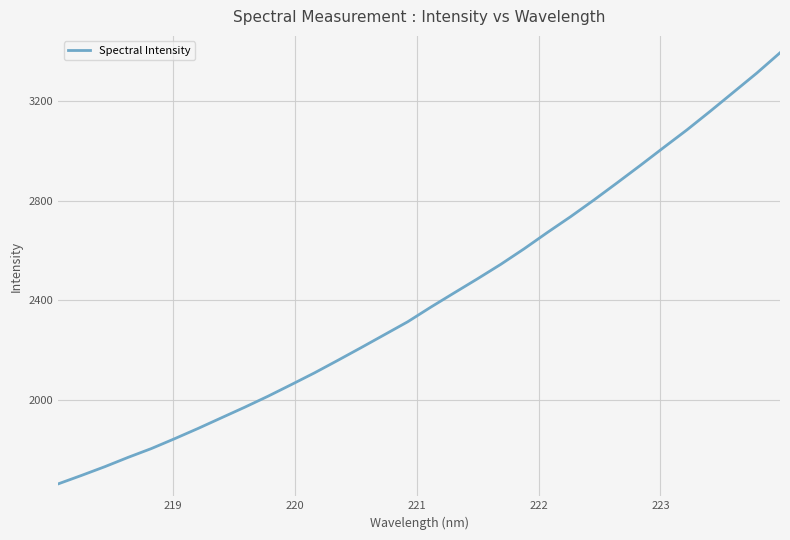

What is the minimum value shown in the chart?

1662.4